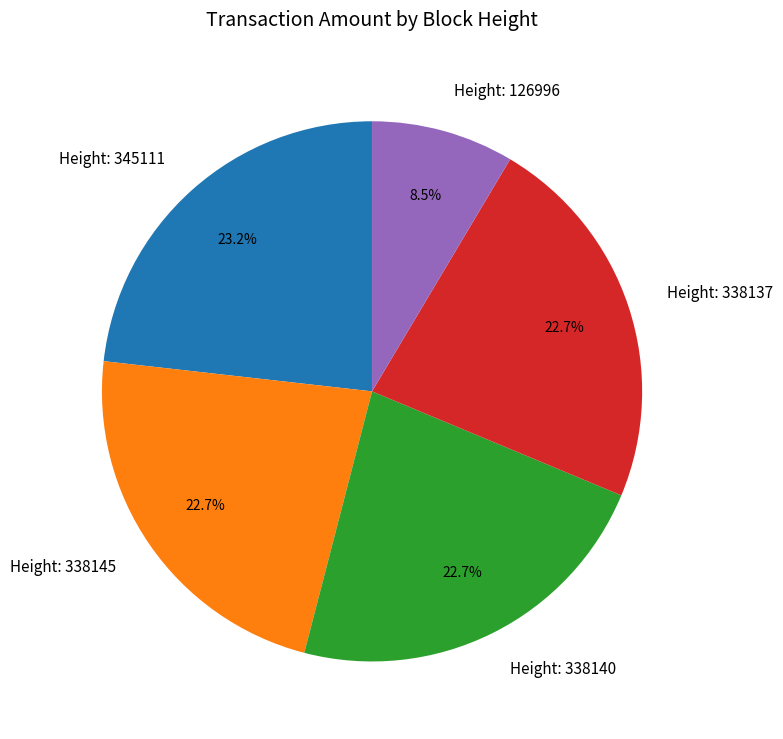

Between Height: 126996 and Height: 345111, which is larger?

Height: 345111